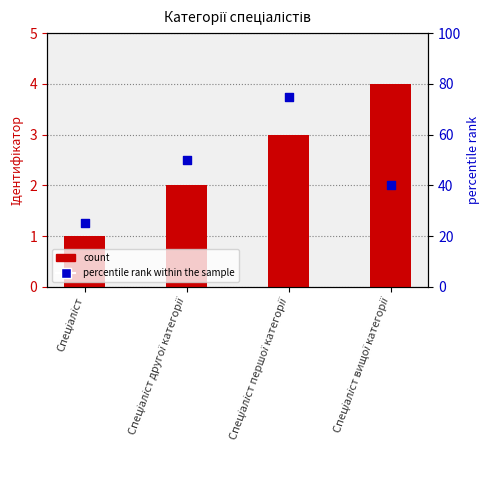

What is the total value across all series at Спеціаліст?

26